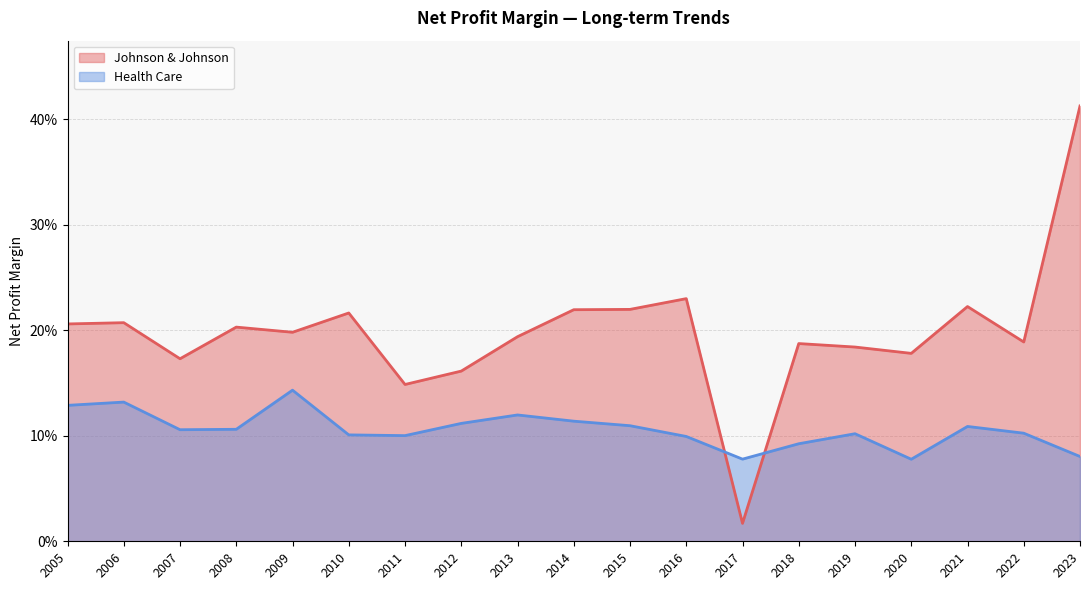

What is the difference between the second highest and minimum values in the Health Care series?

0.1